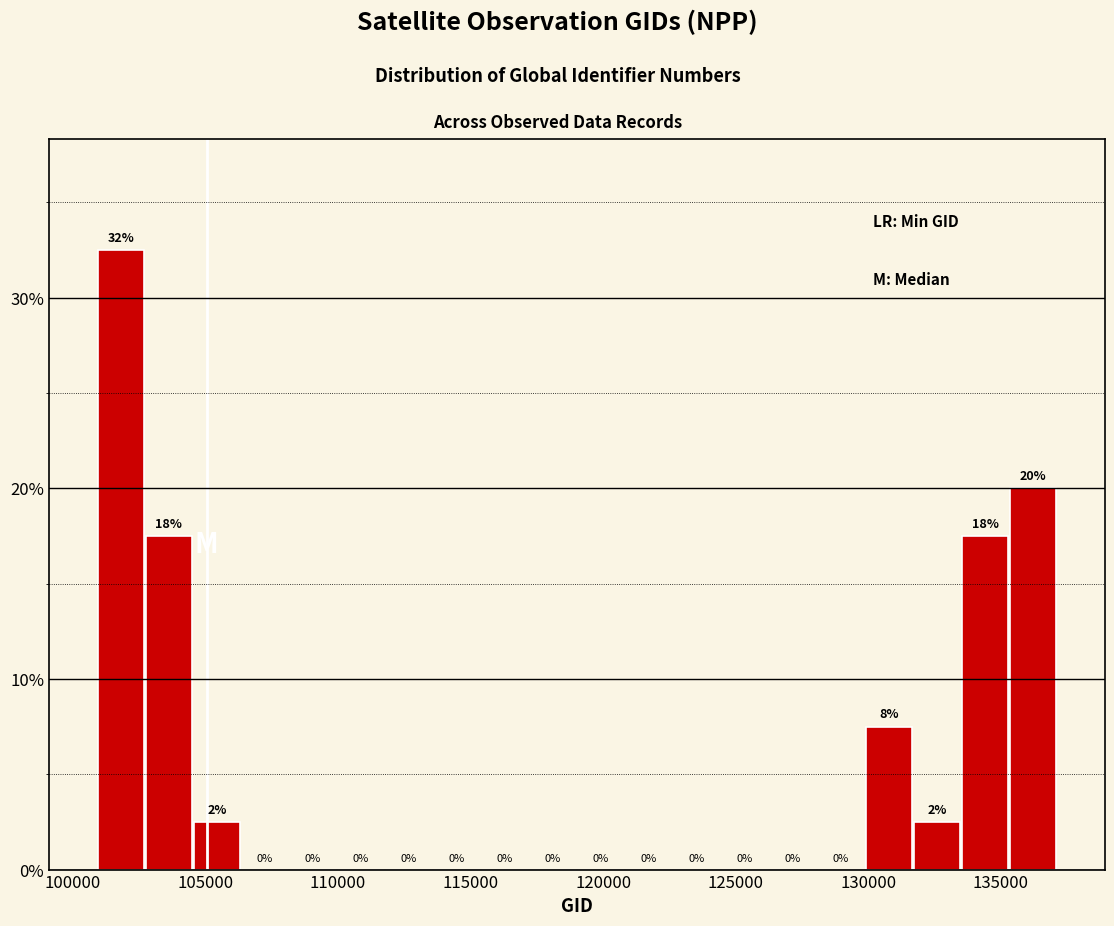

Around what value on the x-axis is the tallest bar? Give the approximate position of its centre, as read against the axis.

102000